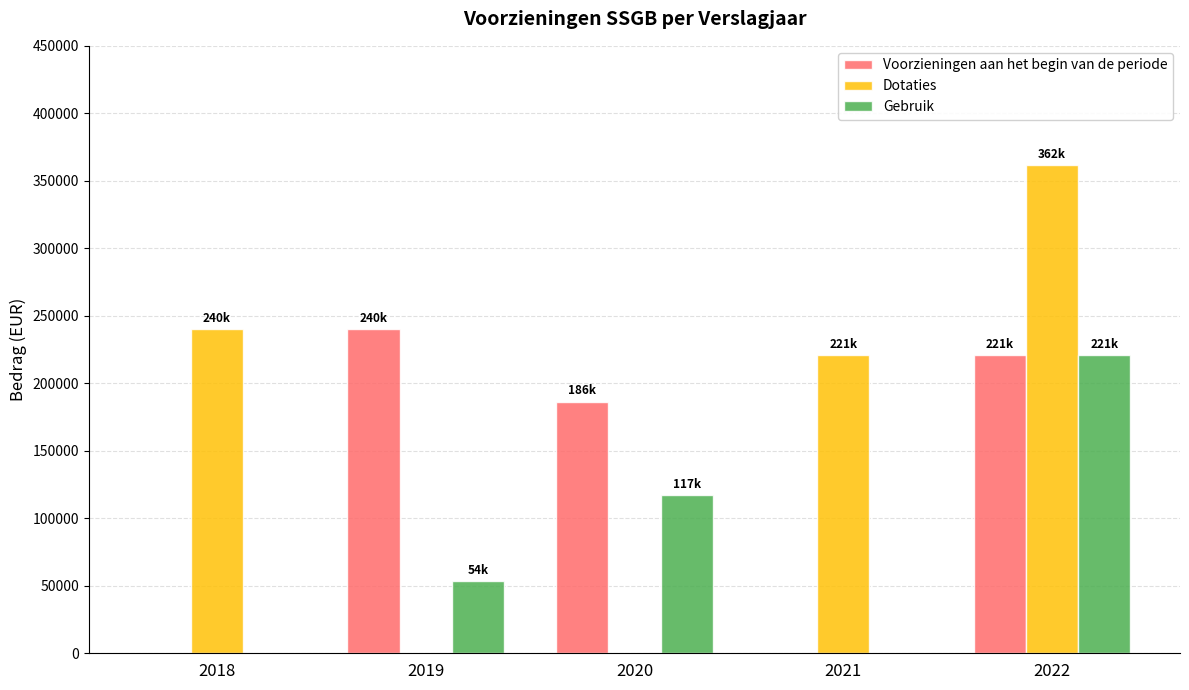

What is the spread (max minus min) of values at 2018?

240175